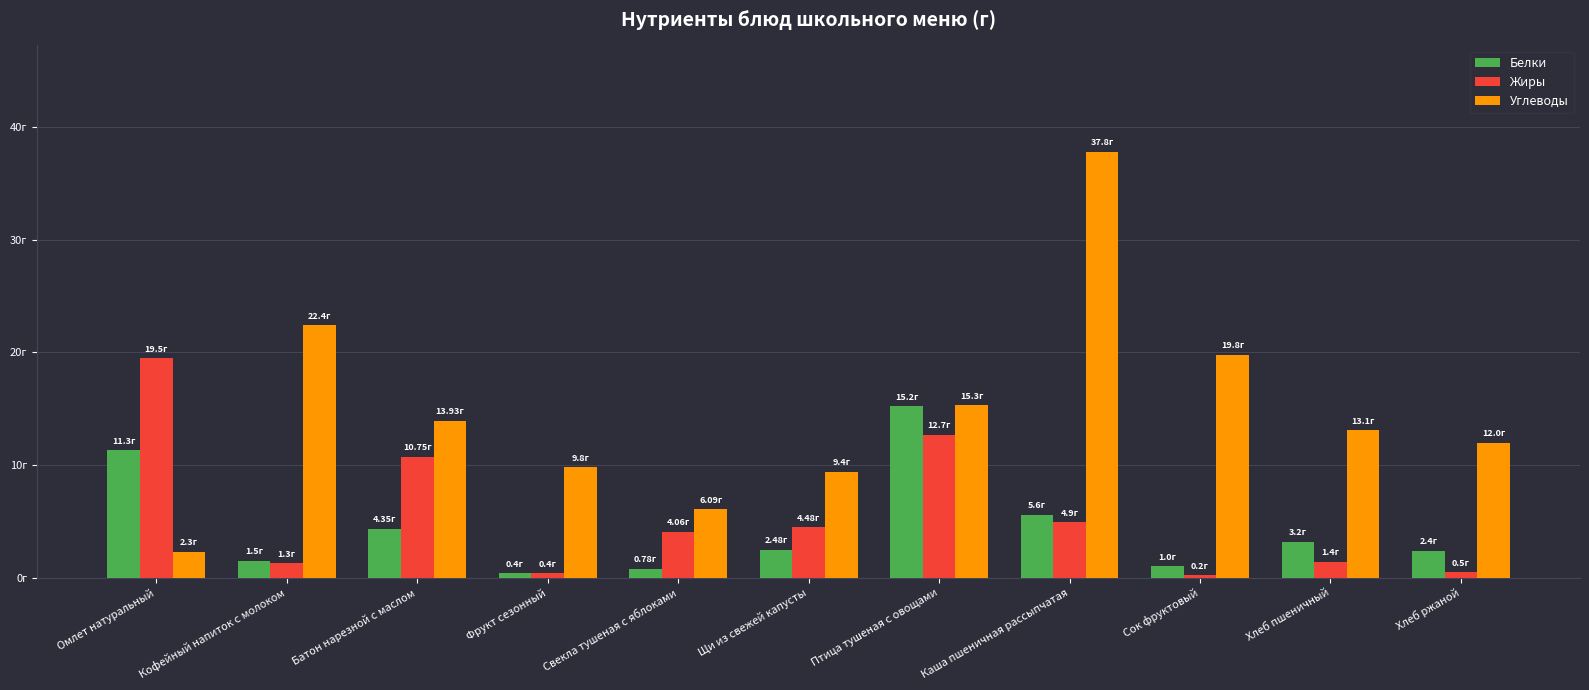

At which label does Жиры first exceed 4?

Омлет натуральный